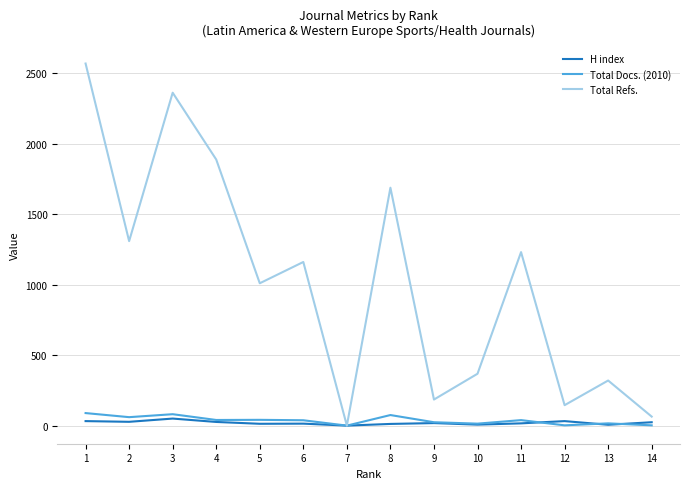

The value of Total Docs. (2010) at 2 is 60. True or false?

True